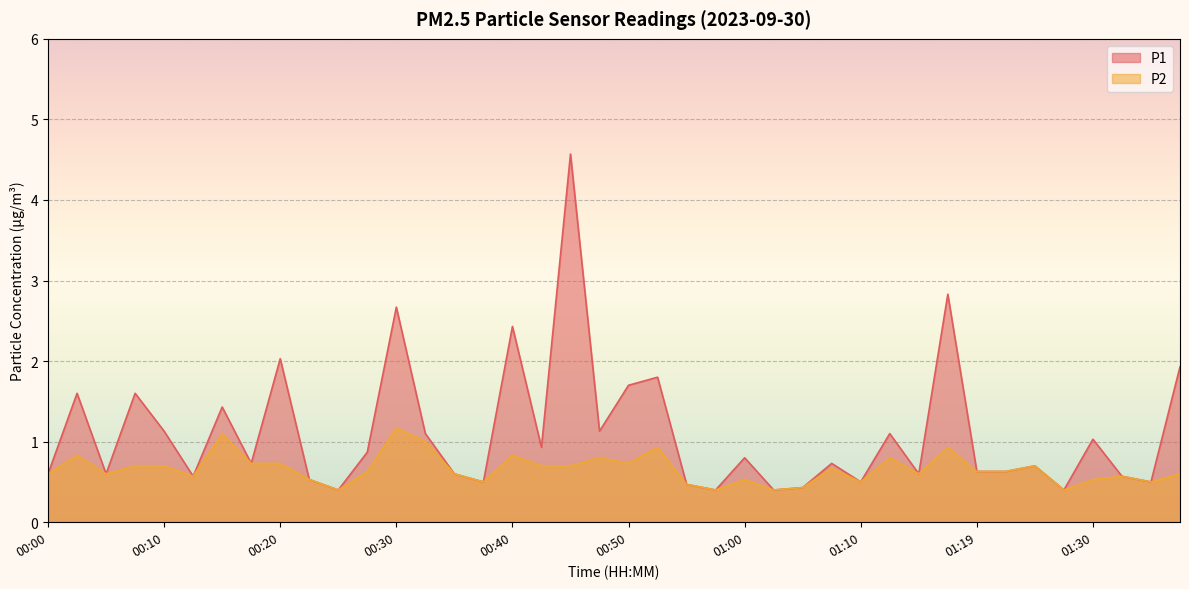

Rank the categories by P1 value from lowest to highest.

00:25, 00:57, 01:02, 01:27, 01:05, 00:55, 00:37, 01:10, 01:35, 00:23, 00:13, 01:32, 00:00, 00:05, 00:35, 01:15, 01:19, 01:22, 01:25, 00:18, 01:07, 01:00, 00:28, 00:42, 01:30, 00:33, 01:12, 00:10, 00:47, 00:15, 00:03, 00:08, 00:50, 00:52, 01:37, 00:20, 00:40, 00:30, 01:17, 00:45